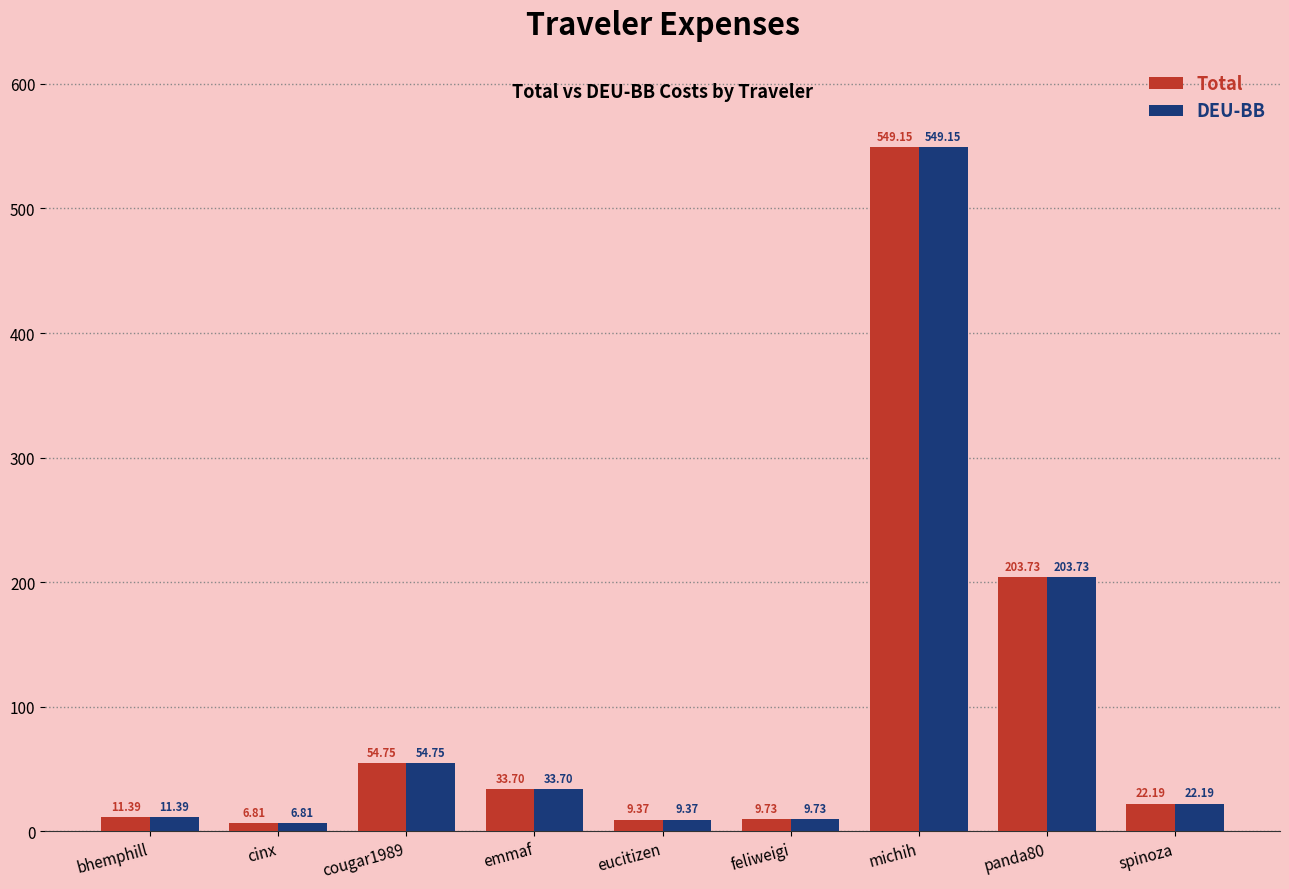

Which category has the lowest value across all series?

cinx